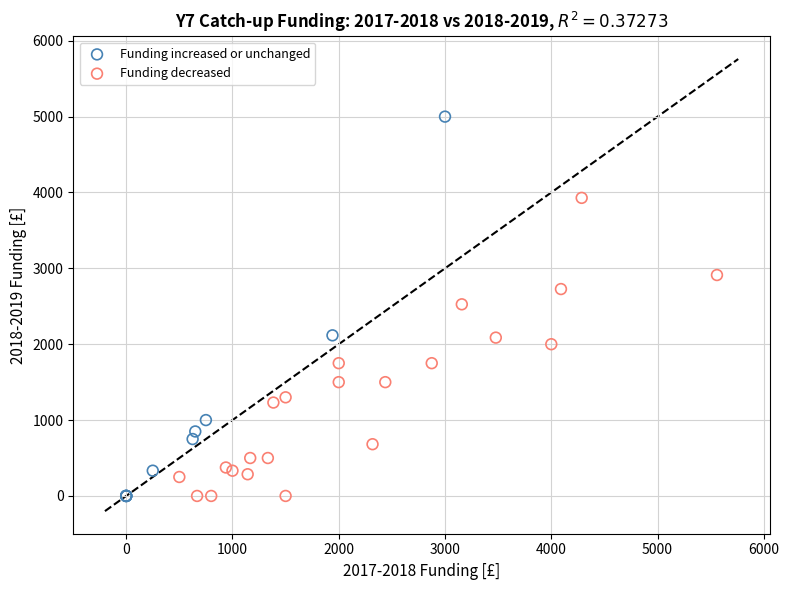

Which series has the widest spread of Y values?

Funding increased or unchanged